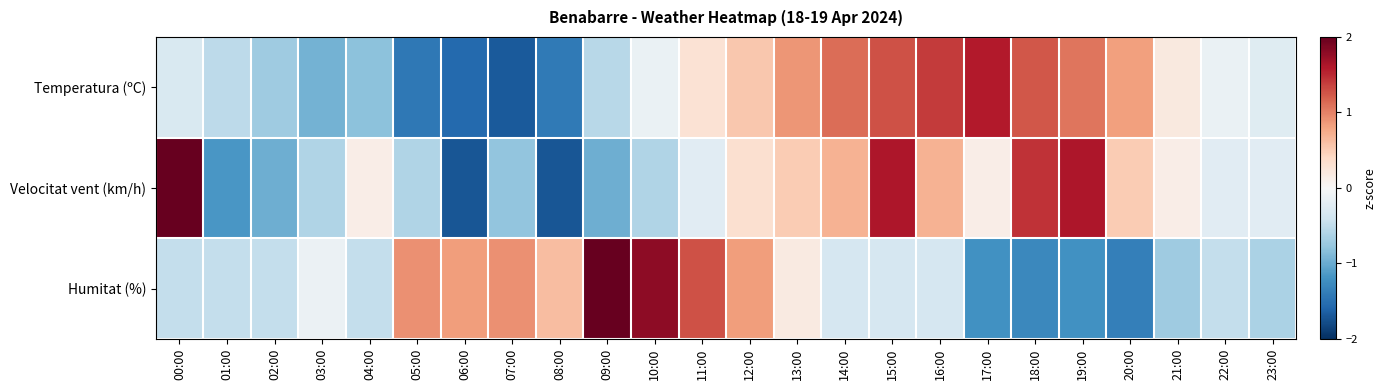

How many data points does each series have?

24